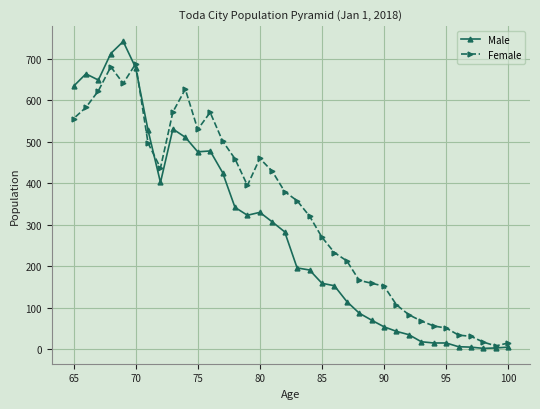

Is the value of Male at 65 greater than the value of Female at 80?

Yes